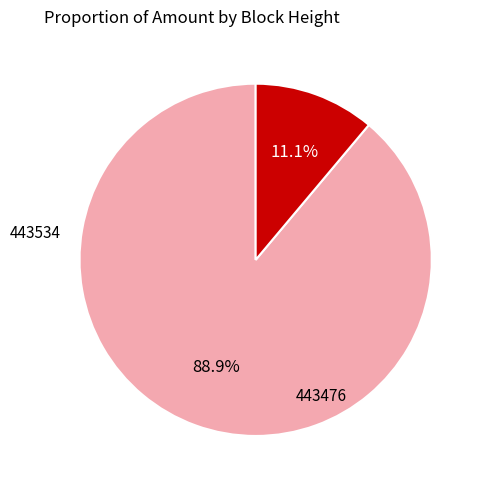

What percentage is the 443534 slice, to the nearest percent?

89%